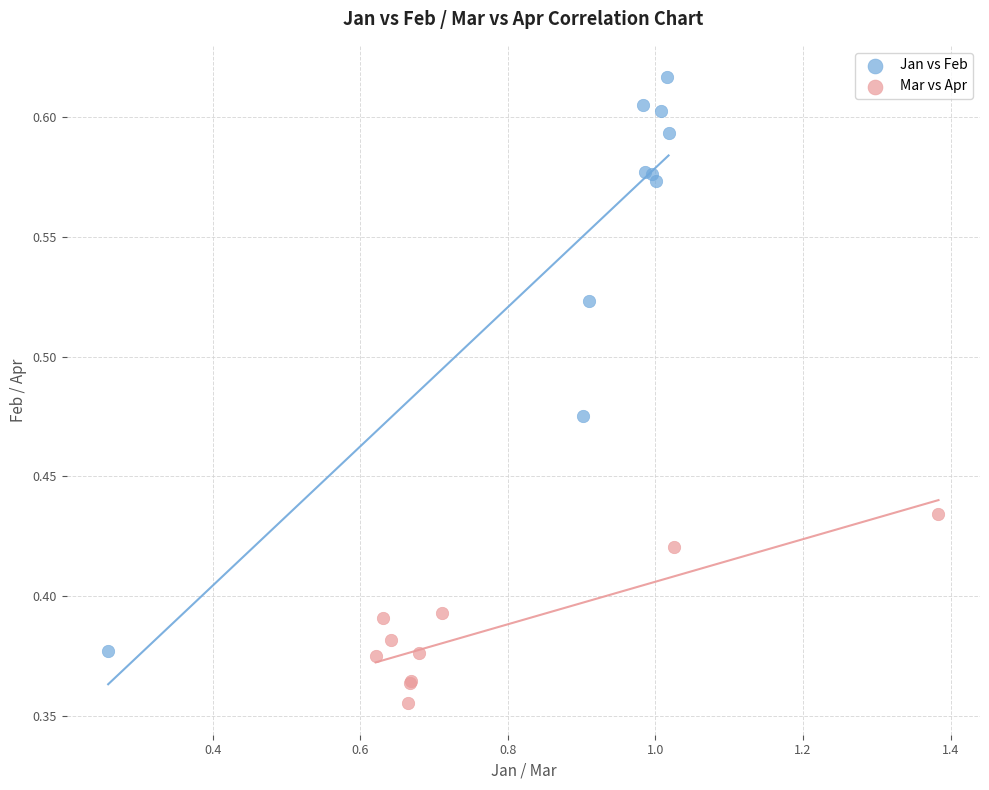

What are all the series names shown in the legend?

Jan vs Feb, Mar vs Apr